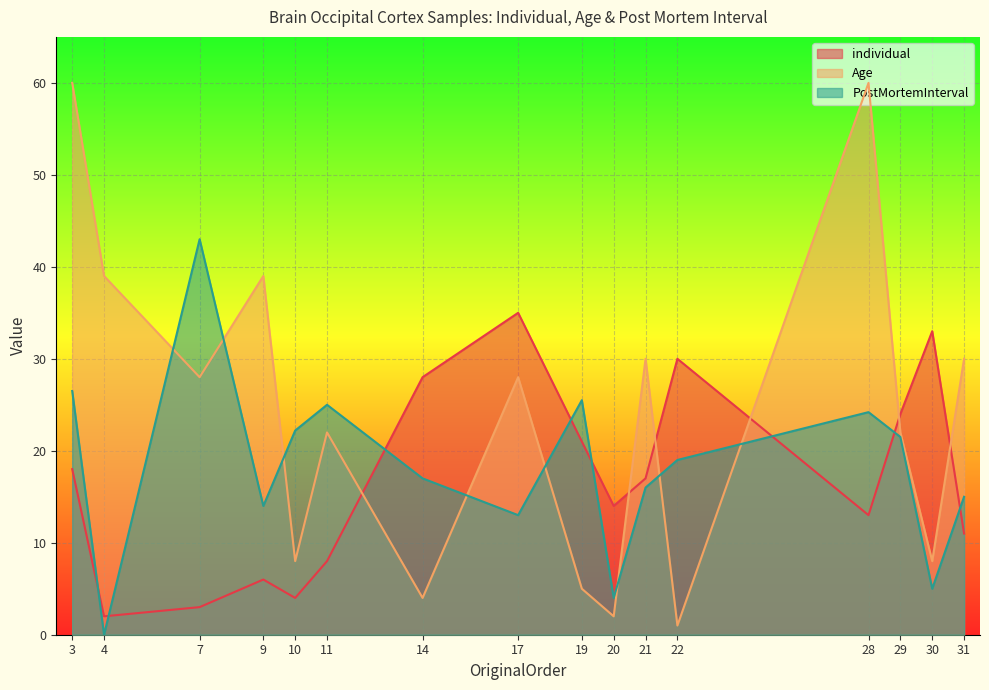

At which category does PostMortemInterval reach its first local peak?

7